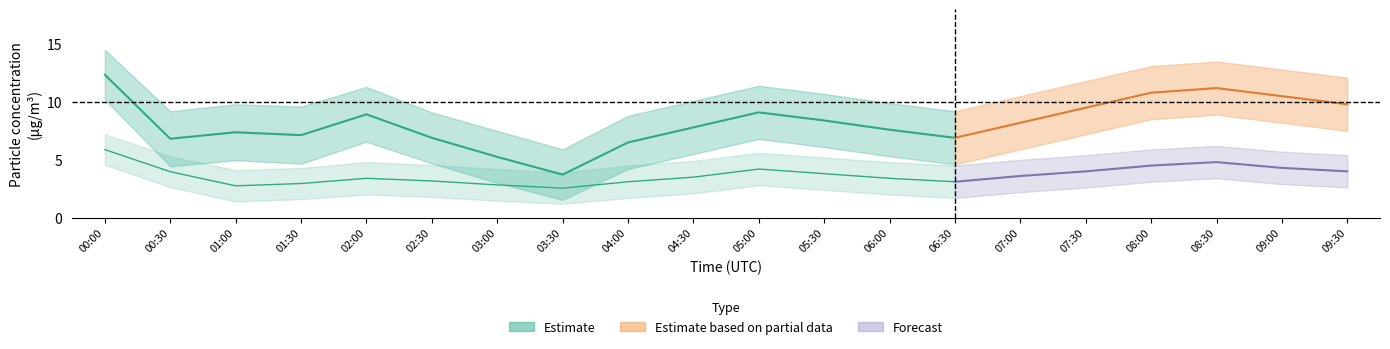

Reading right to left, what are all the values shown in this chart?

P1: 9.8	10.5	11.2	10.8	9.5	8.2	6.9	7.6	8.4	9.1	7.8	6.5	3.7	5.2	6.9	8.9	7.1	7.4	6.8	12.3
P1_upper: 12.1	12.8	13.5	13.1	11.8	10.5	9.2	9.9	10.7	11.4	10.1	8.8	5.9	7.5	9.1	11.3	9.6	9.8	9.2	14.5
P1_lower: 7.5	8.2	8.9	8.5	7.2	5.9	4.6	5.3	6.1	6.8	5.5	4.2	1.5	3.0	4.7	6.6	4.7	5.0	4.4	10.2
P2: 4.0	4.3	4.8	4.5	4.0	3.6	3.1	3.4	3.8	4.2	3.5	3.1	2.5	2.8	3.2	3.4	3.0	2.8	4.0	5.9
P2_upper: 5.4	5.7	6.2	5.9	5.4	5.0	4.5	4.8	5.2	5.6	4.9	4.5	3.9	4.2	4.5	4.8	4.3	4.1	5.3	7.2
P2_lower: 2.6	2.9	3.4	3.1	2.6	2.2	1.7	2.0	2.4	2.8	2.1	1.7	1.2	1.5	1.8	2.0	1.6	1.4	2.6	4.6